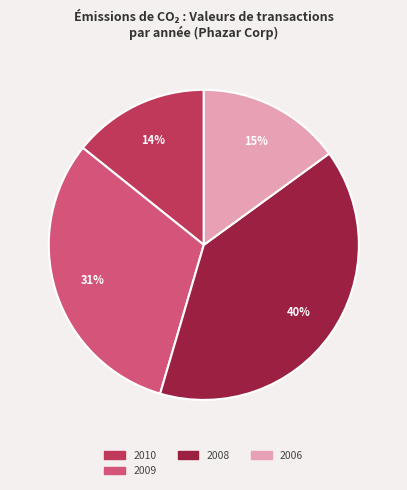

How many segments does this pie chart have?

4